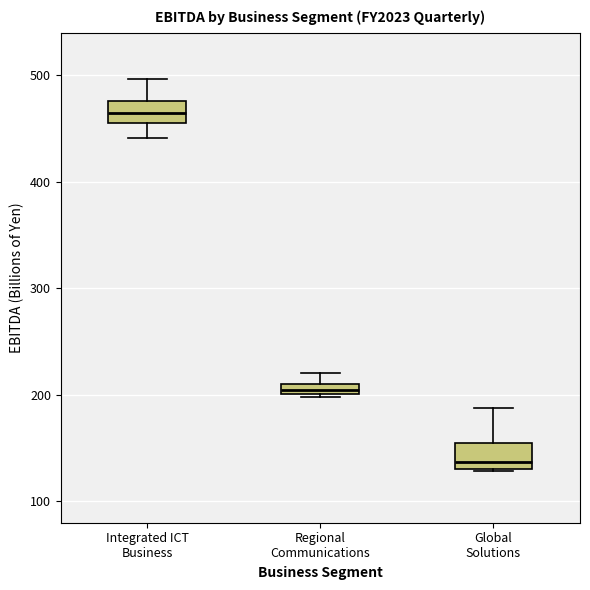

Where is the lower edge of the box for Regional Communications on the y-axis? The values are not printed on the chart, so give them approximately, as read against the axis.

200